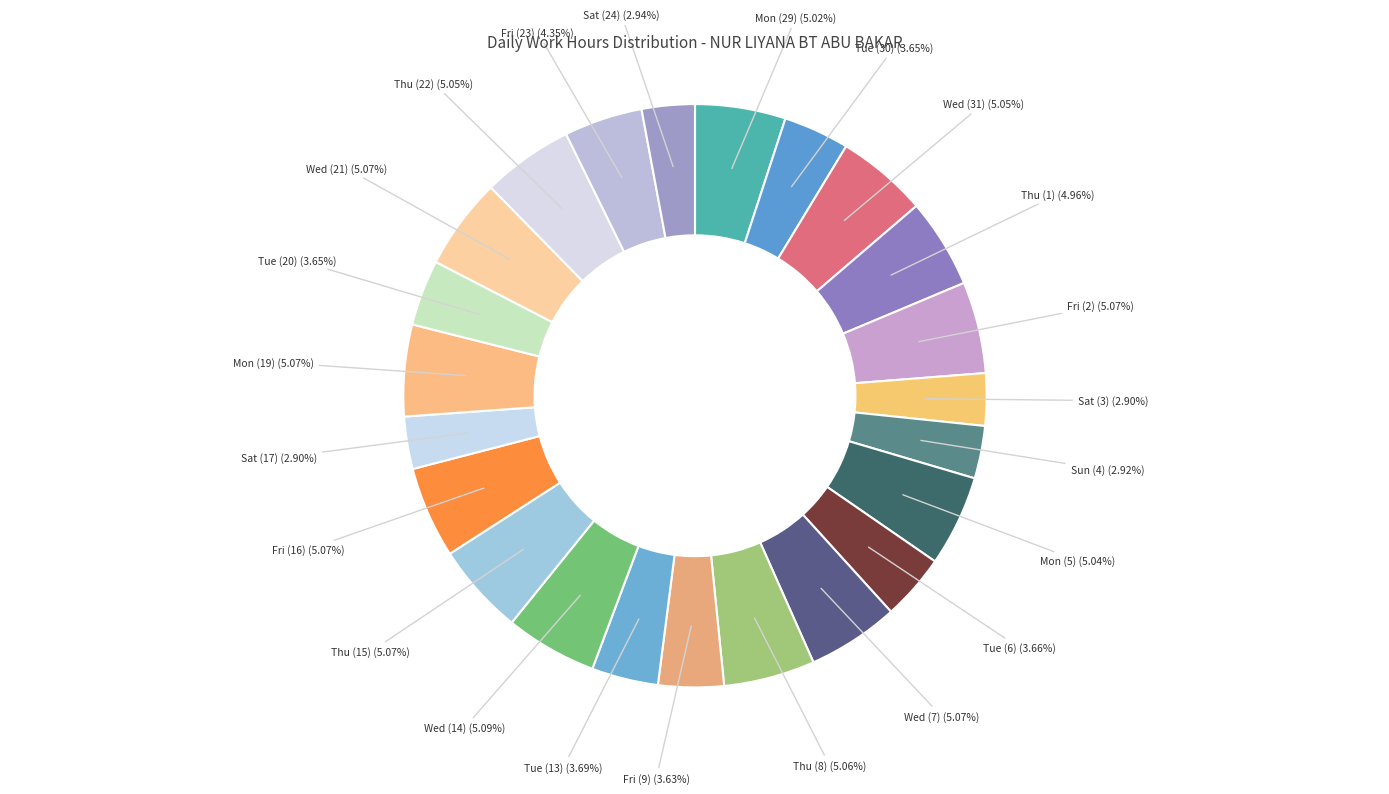

To the nearest percent, what is the difference between the largest and smallest slice percentages?

2%